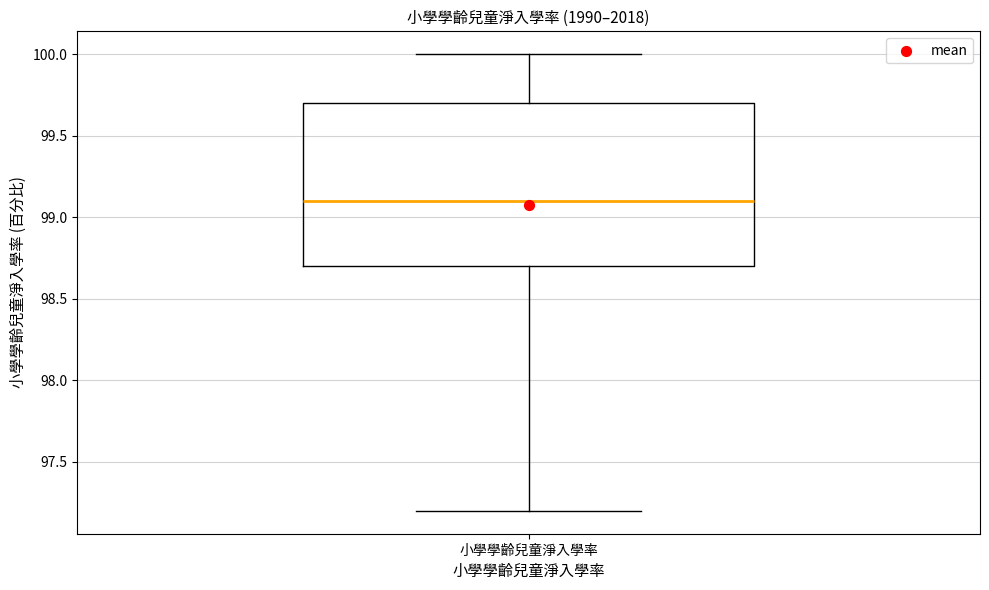

Transcribe this box plot: give where the median line is, the range the box spans, and where the two whiskers end, as read against the y-axis. The values are not printed on the chart, so give them approximately, as read against the axis.

median 99.1, box 98.7 to 99.7, whiskers 97.2 to 100.0